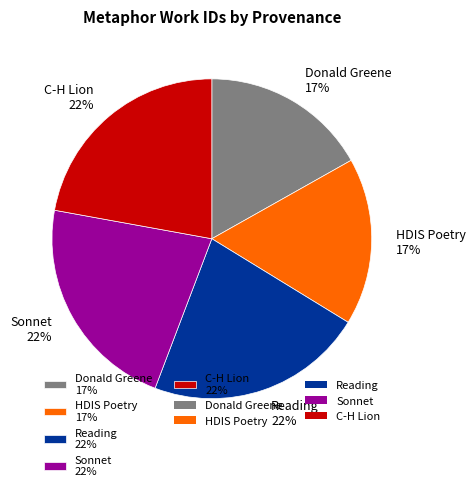

Do HDIS Poetry 17% and Reading 22% together represent more than half of the pie?

No